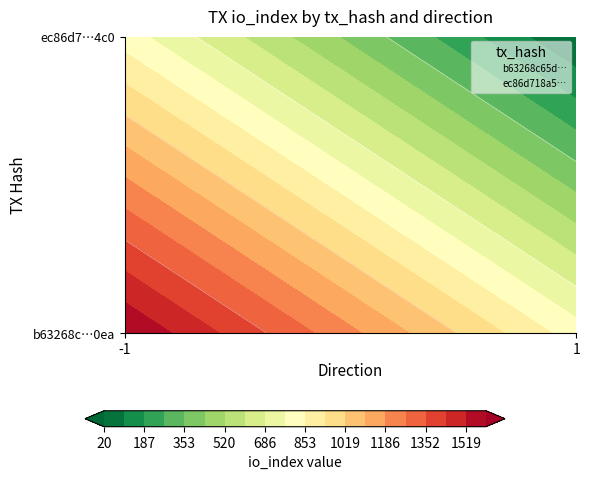

At io_index, list the series in order from smallest to largest.

ec86d718a52098bed2938be125fa3fb77995a4c, b63268c65df6d663074a06951948a130f0220ea